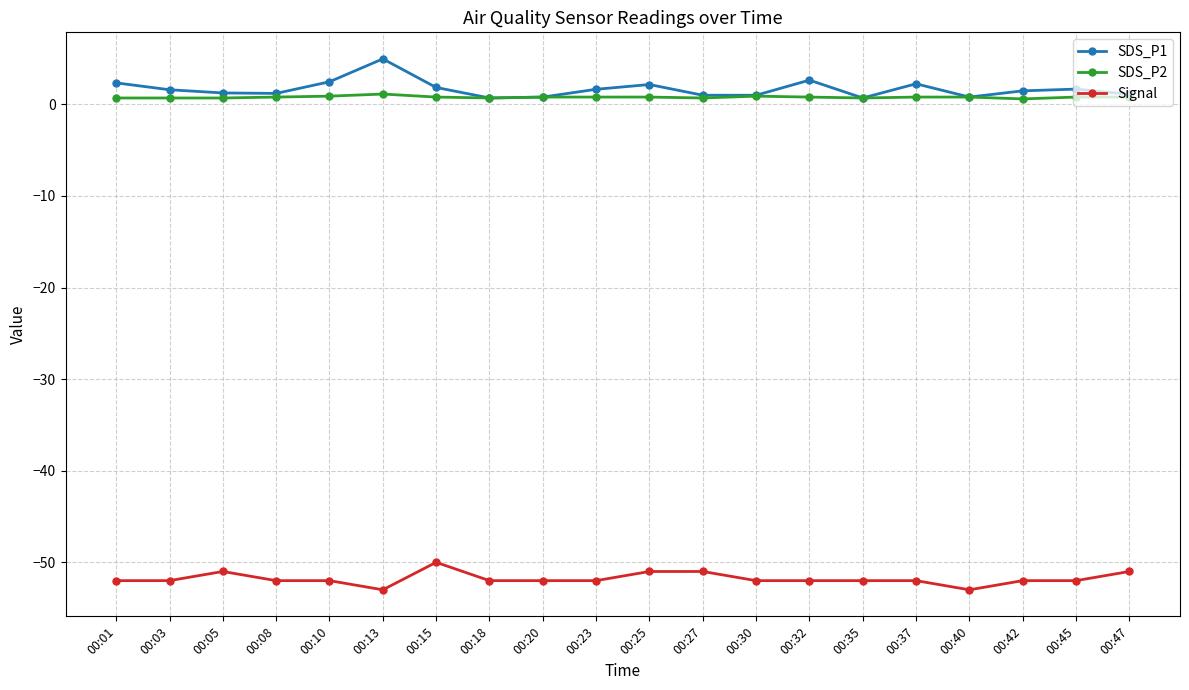

List the series in order of their peak value, lowest first.

Signal, SDS_P2, SDS_P1